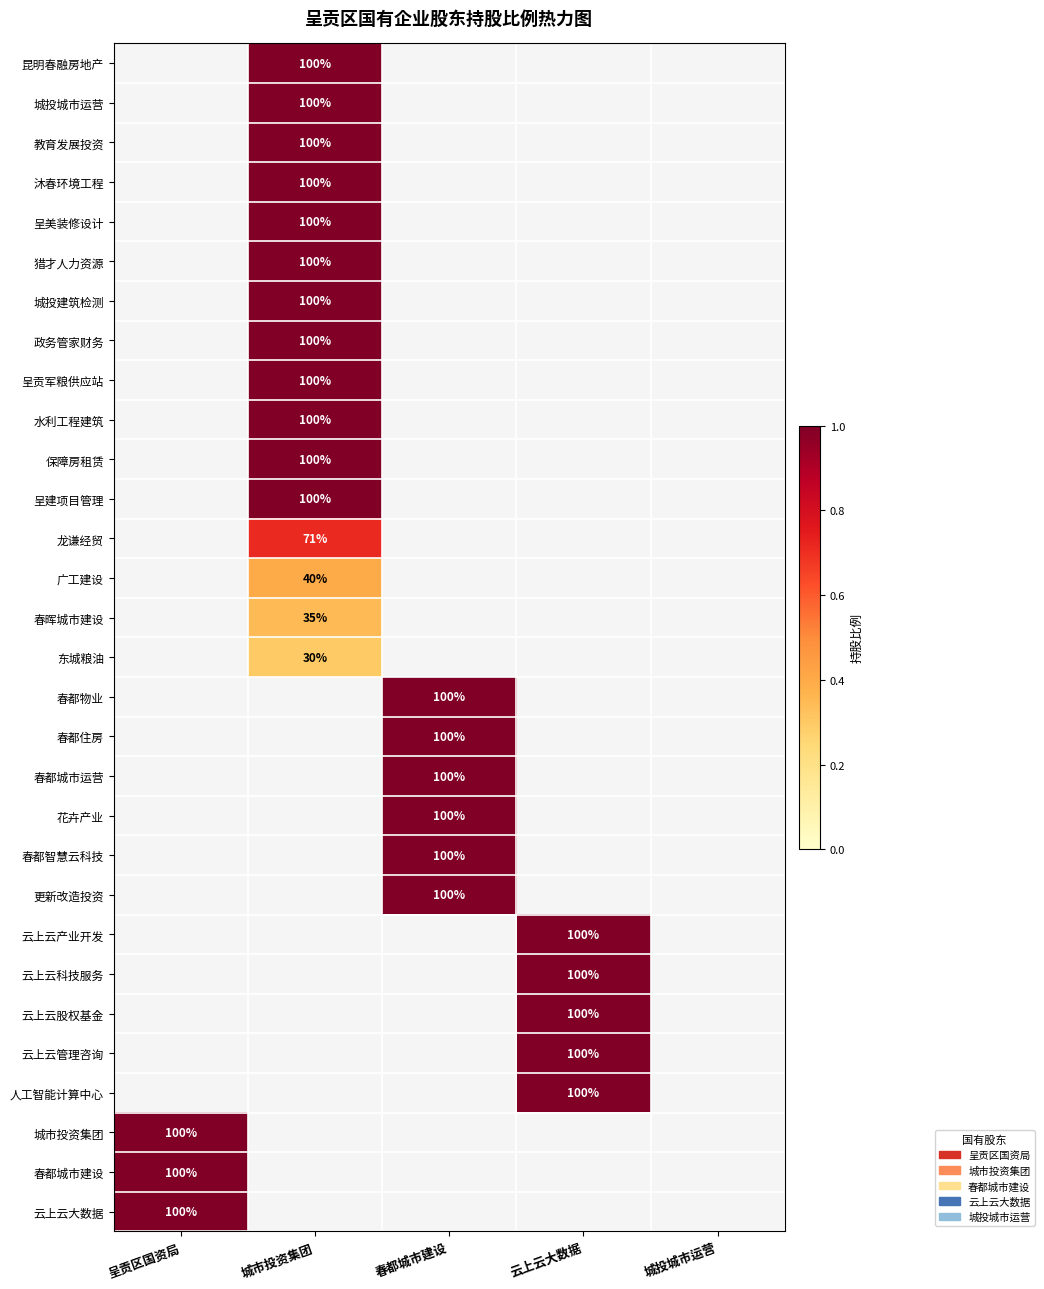

True or false: 更新改造投资 has a value of 100 at 春都城市建设.

True